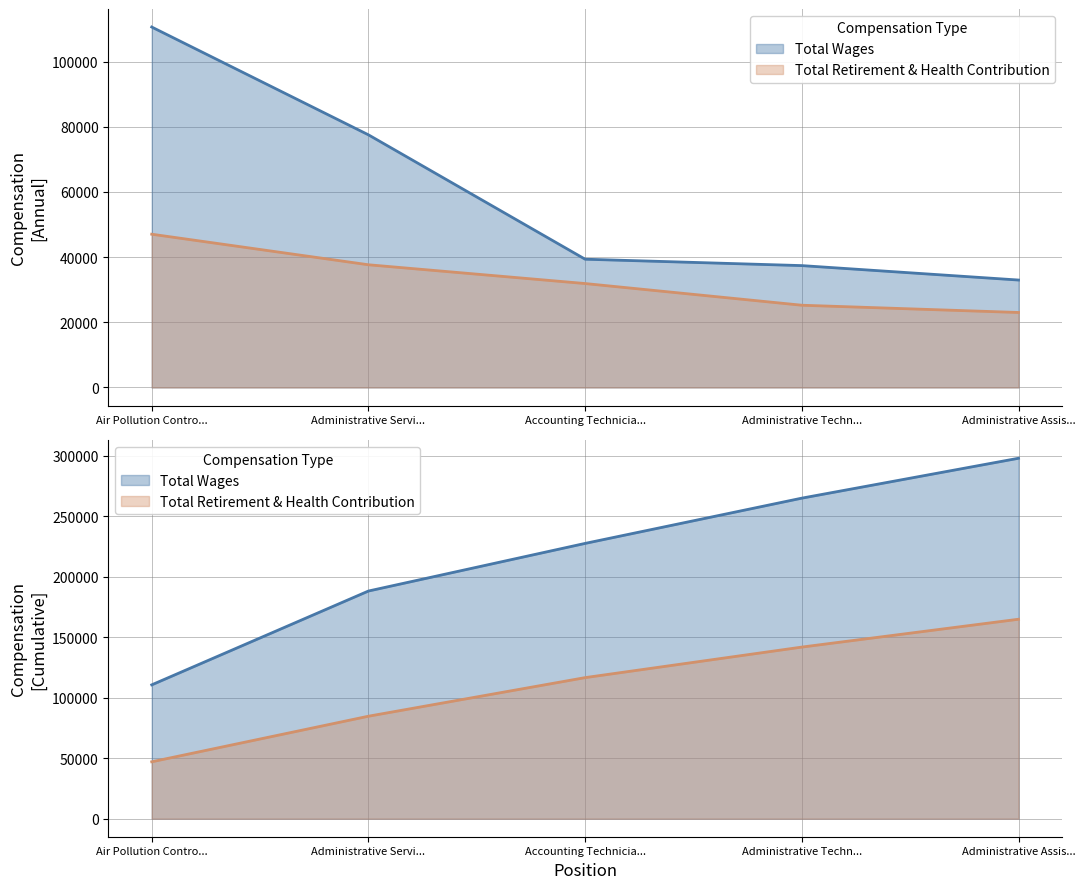

What is the label of the 4th point from the left?

Administrative Techn...